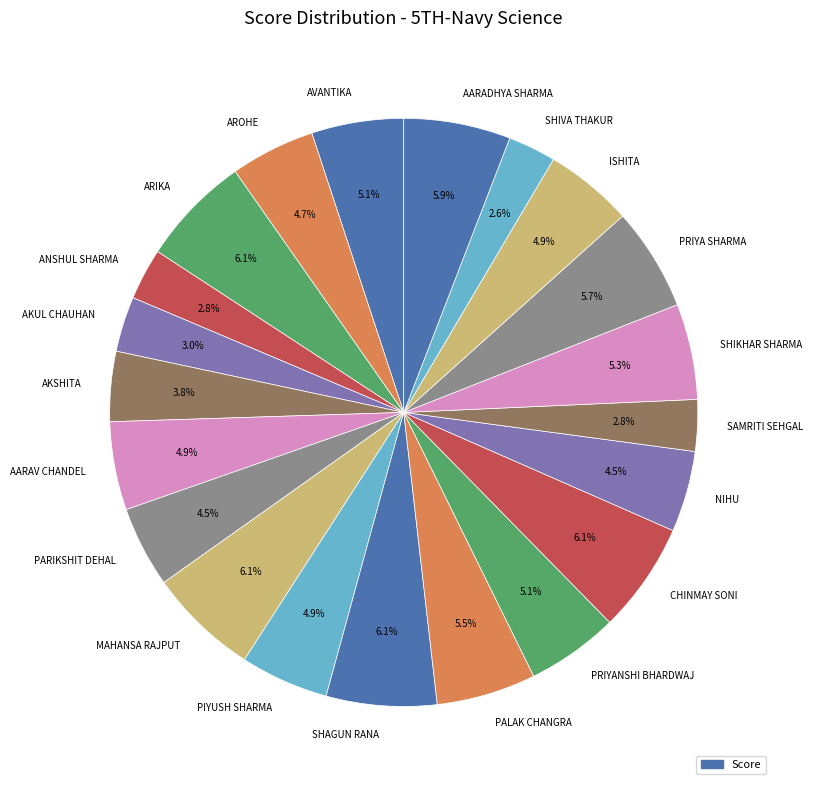

Count the number of slices in the pie.

21